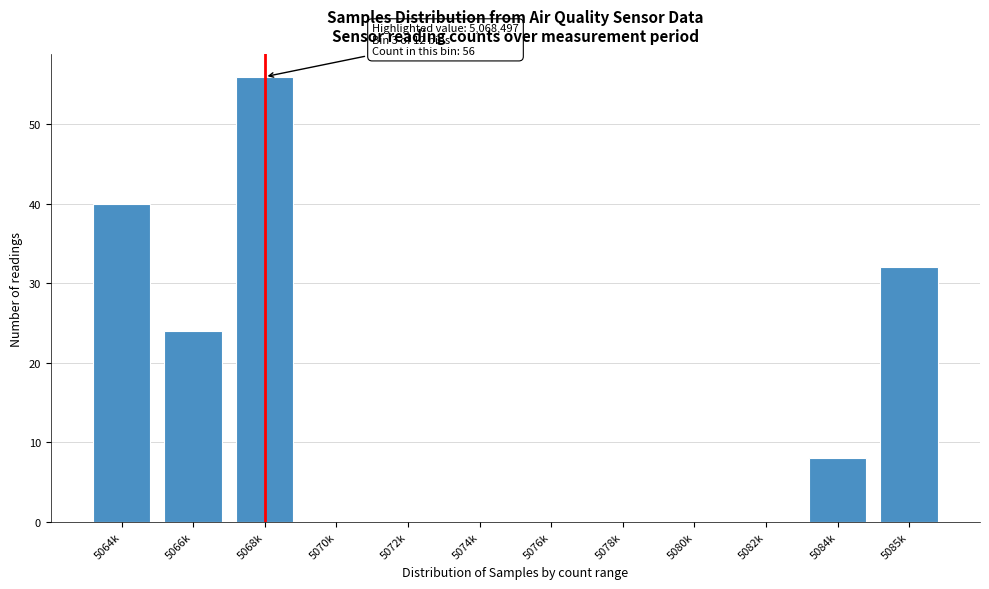

Reading left to right, extract all data points from this chart.

5064k=40	5066k=24	5068k=56	5070k=0	5072k=0	5074k=0	5076k=0	5078k=0	5080k=0	5082k=0	5084k=8	5085k=32